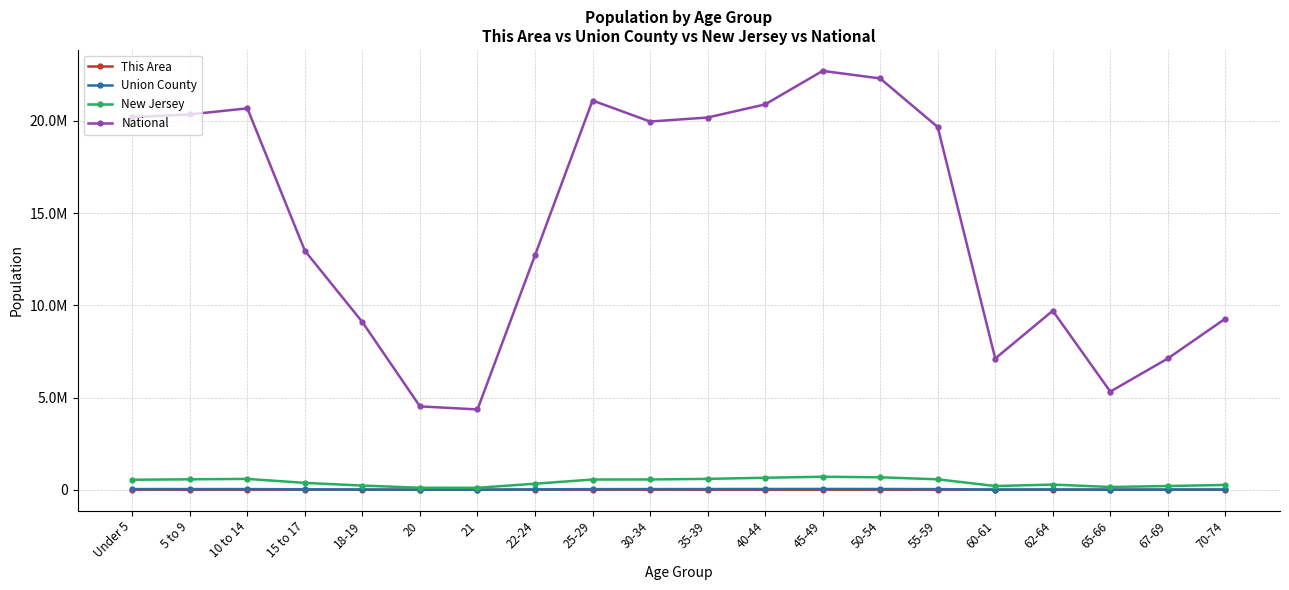

True or false: Union County has more than 1 interior local peaks.

True